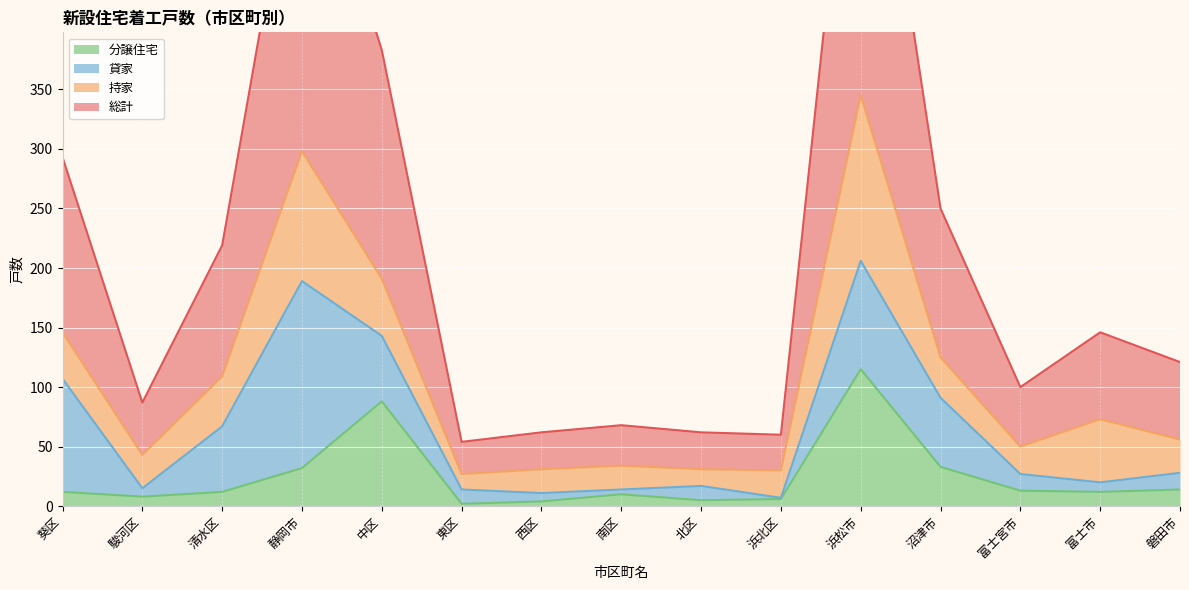

What is the label of the 15th point from the right?

葵区